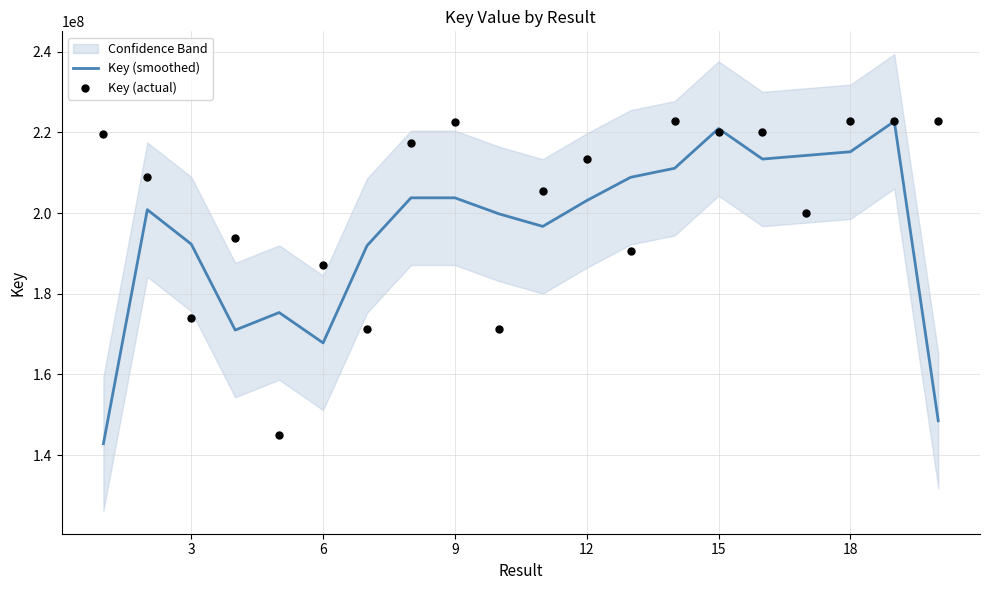

Which series has the largest total across all categories?

Key (actual)